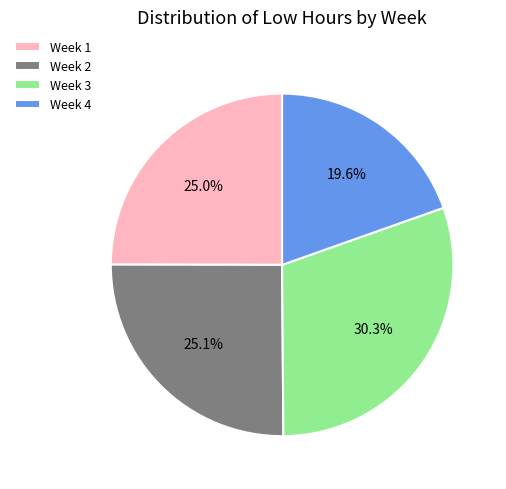

Approximately how many times larger is the value at Week 4 compared to Week 2?

0.8